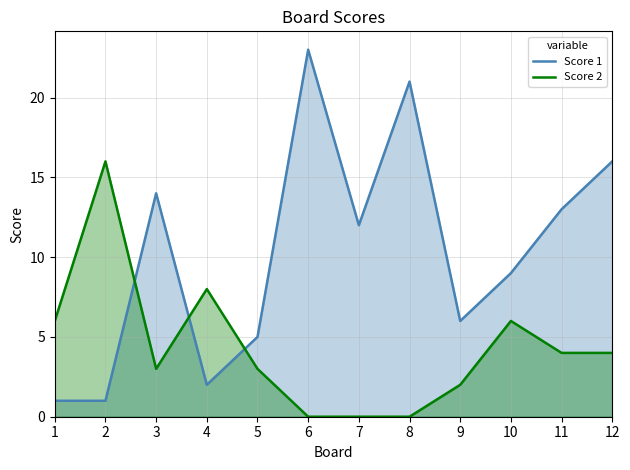

Is the value of Score 1 at 1 greater than the value of Score 2 at 4?

No